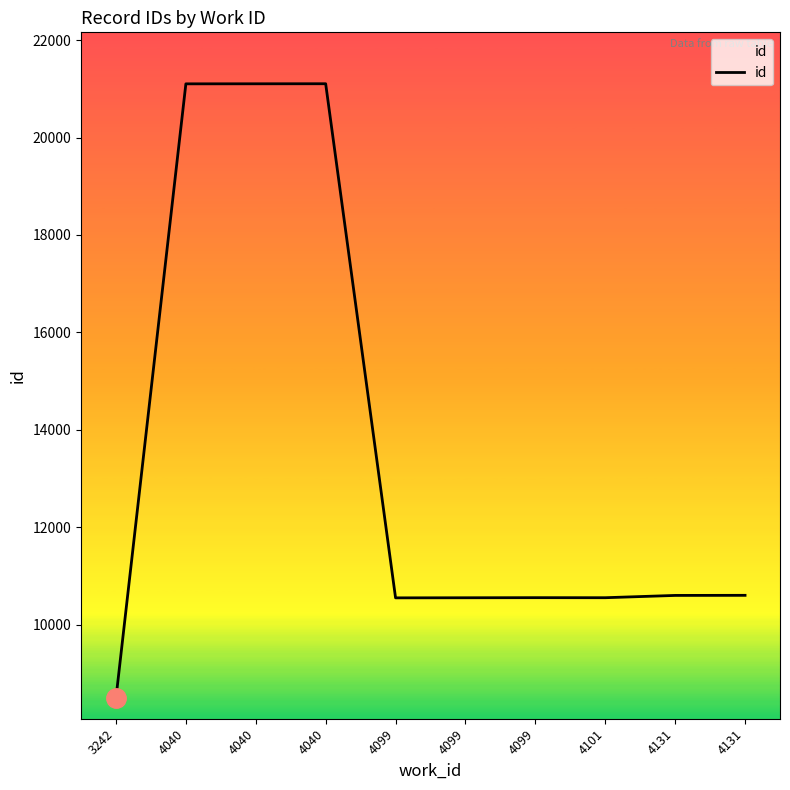

List the labels in order of value, smallest first.

3242, 4099, 4099, 4101, 4099, 4131, 4131, 4040, 4040, 4040